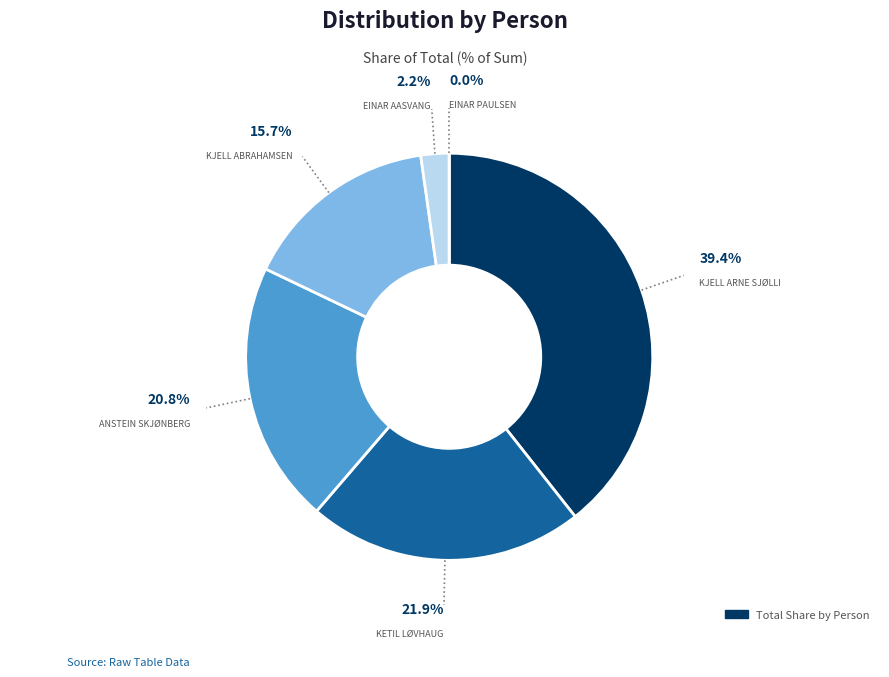

Does any single category account for the majority?

No